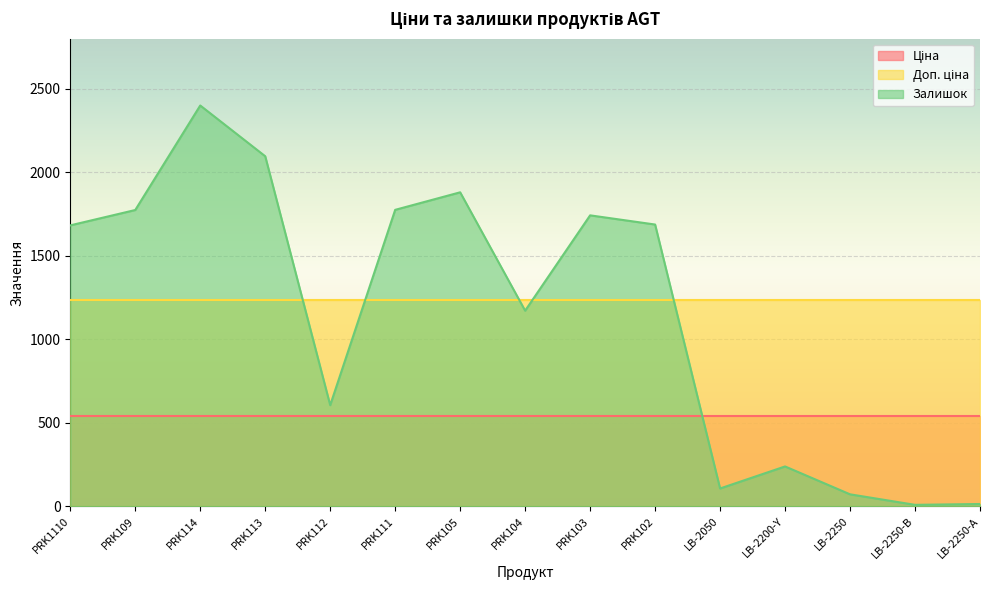

In Залишок, how many points are higher than both neighbors (excluding endpoints)?

4